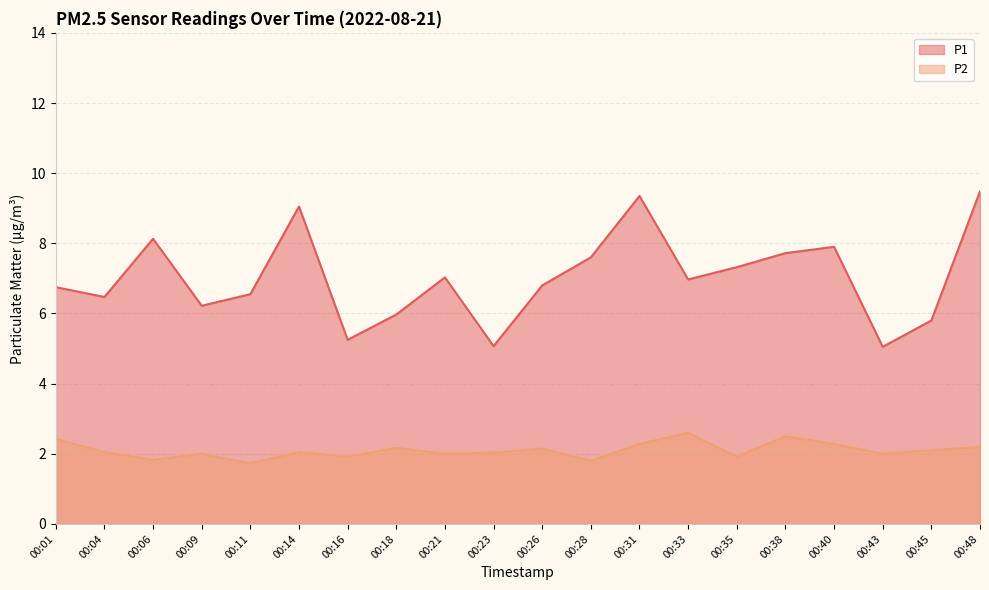

Which series has the largest range (max minus min)?

P1